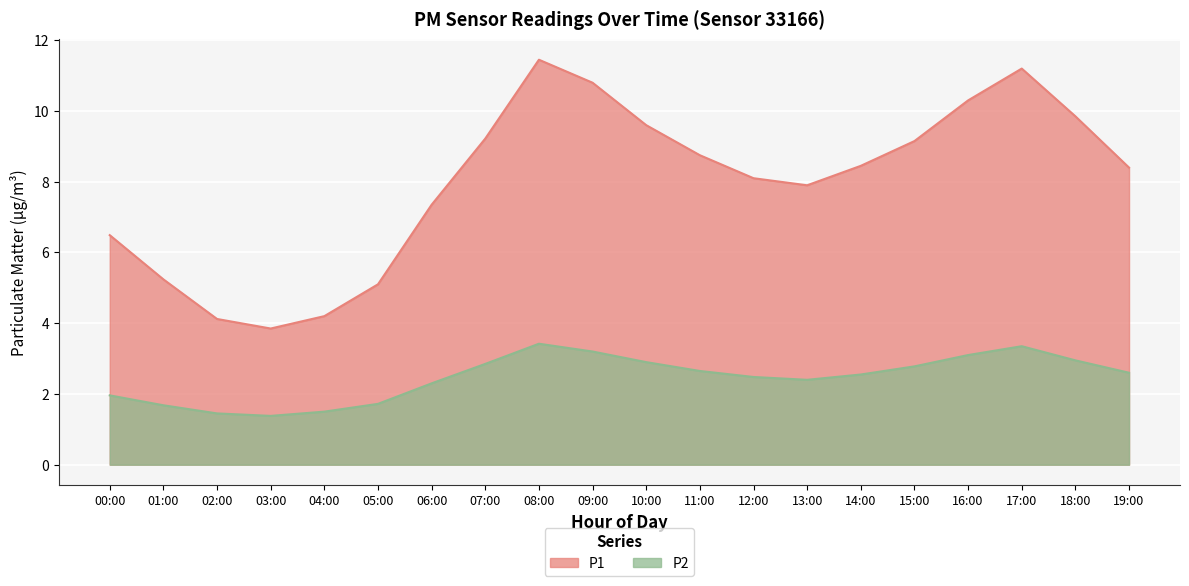

True or false: P2 and P1 cross at least once.

False